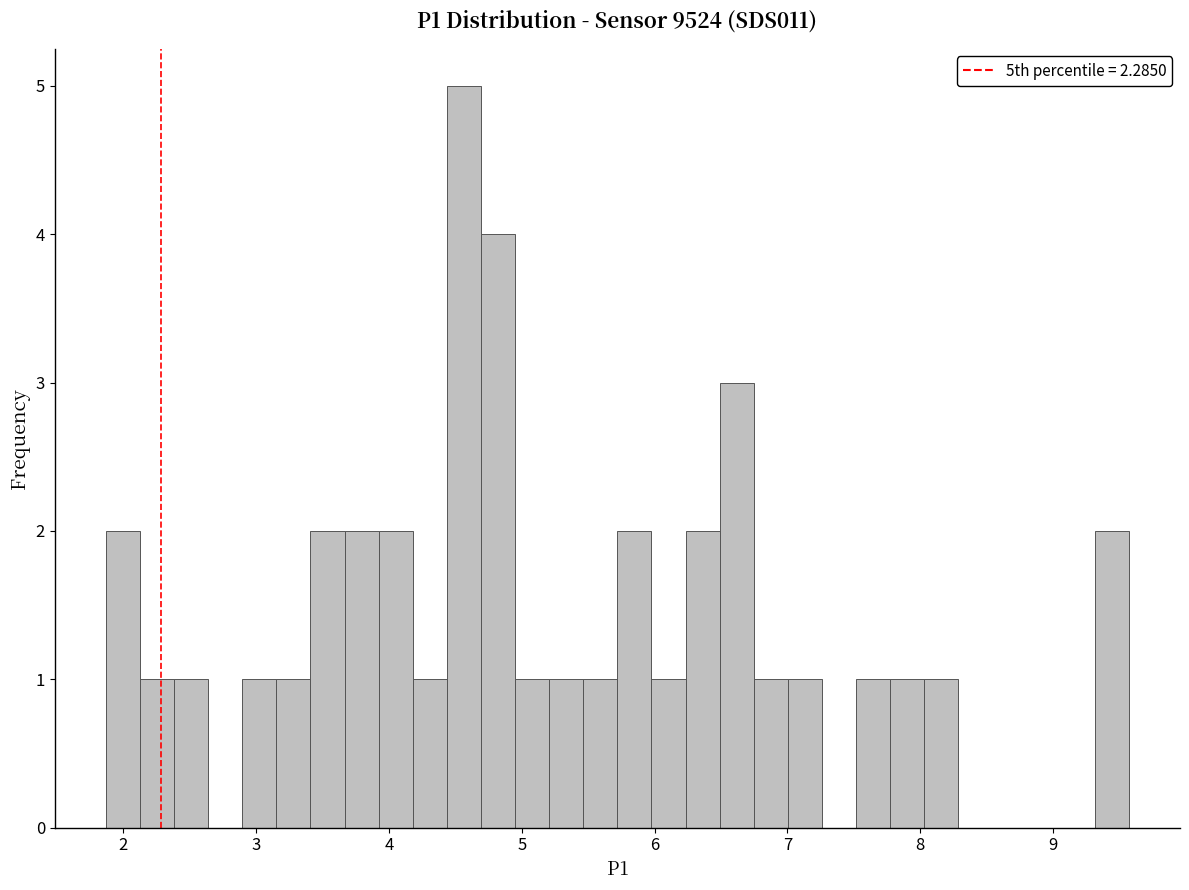

Read against the x-axis, roughly where is the centre of the tallest bar?

4.6